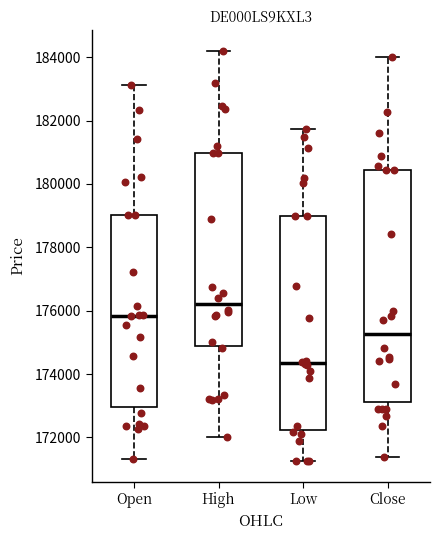

Reading left to right, transcribe this box plot: for each box, give where its median line is, the range the box spans, and where its two whiskers end, as read against the y-axis. The values are not printed on the chart, so give them approximately, as read against the axis.

Open: median 175800, box 173000 to 179000, whiskers 171400 to 183200
High: median 176200, box 174800 to 181000, whiskers 172000 to 184200
Low: median 174400, box 172200 to 179000, whiskers 171200 to 181800
Close: median 175200, box 173200 to 180400, whiskers 171400 to 184000